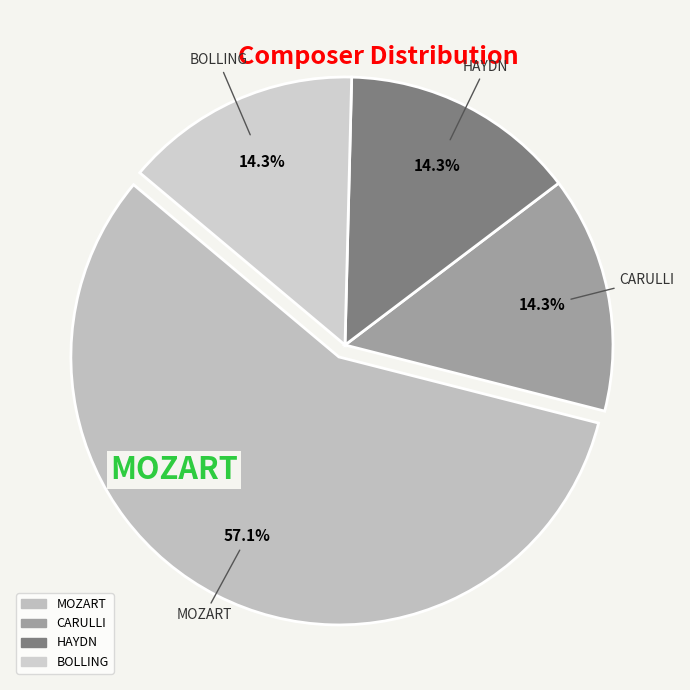

Is it true that BOLLING is 14% of the pie?

True